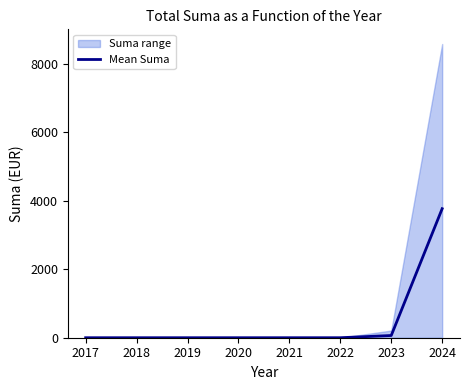

Reading left to right, extract all data points from this chart.

2017=0.0	2018=0.0	2019=0.0	2020=0.0	2021=0.0	2022=0.0	2023=64.8	2024=3768.8